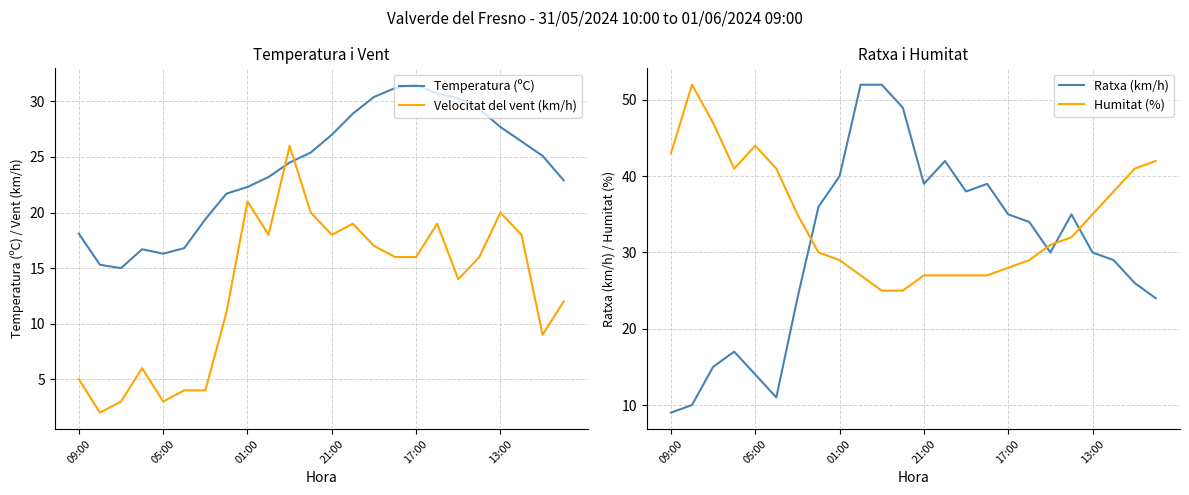

Where do Velocitat del vent (km/h) and Humitat (%) first cross each other?

9 and 10